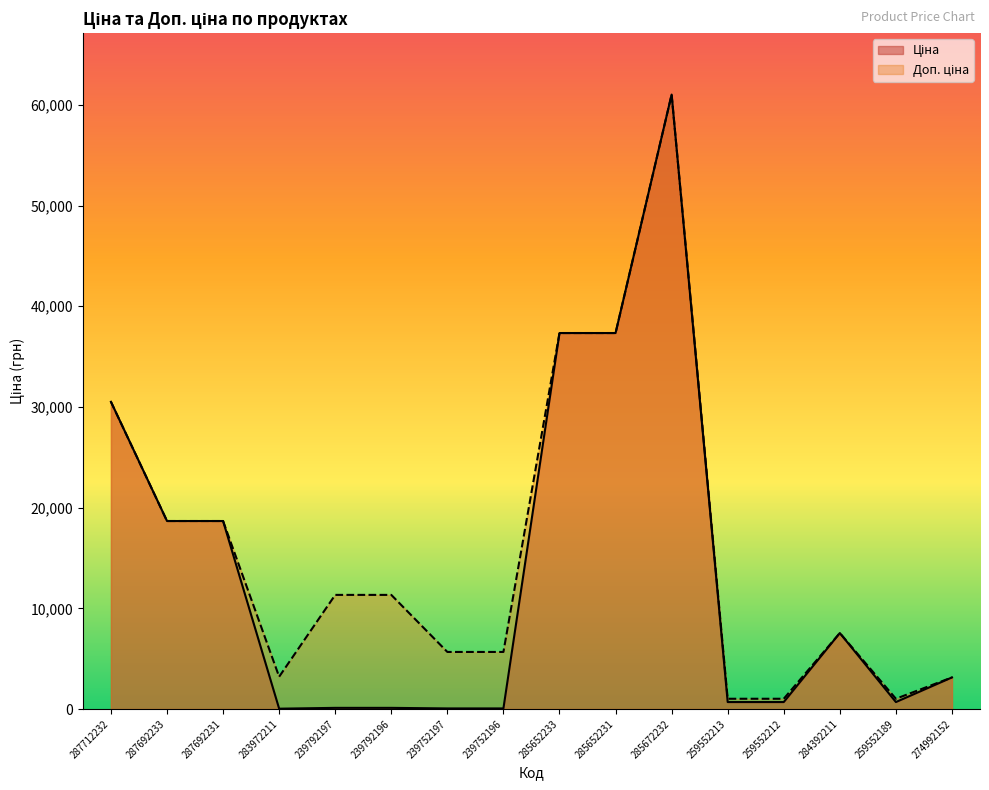

Does the chart display data point markers on the line(s)?

No